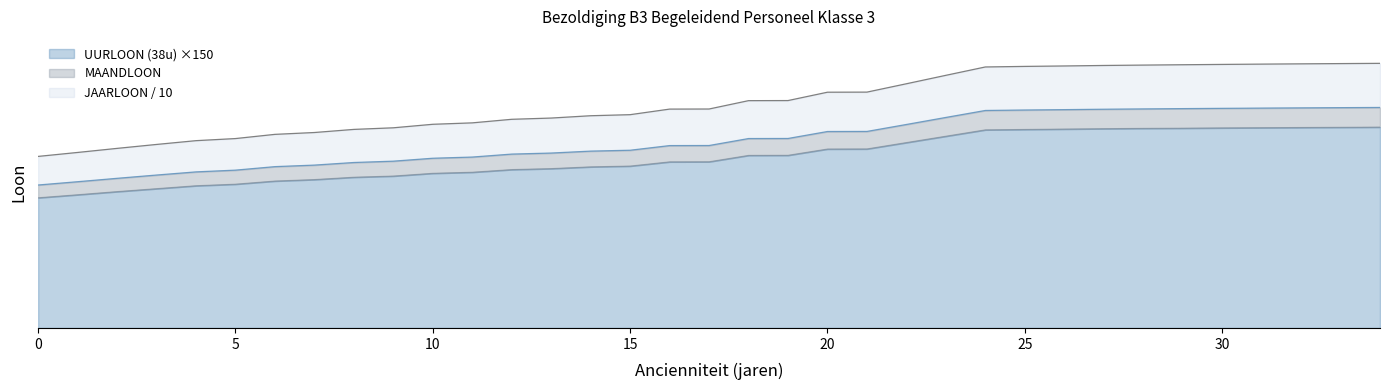

Which category has the highest value in the MAANDLOON series?

34